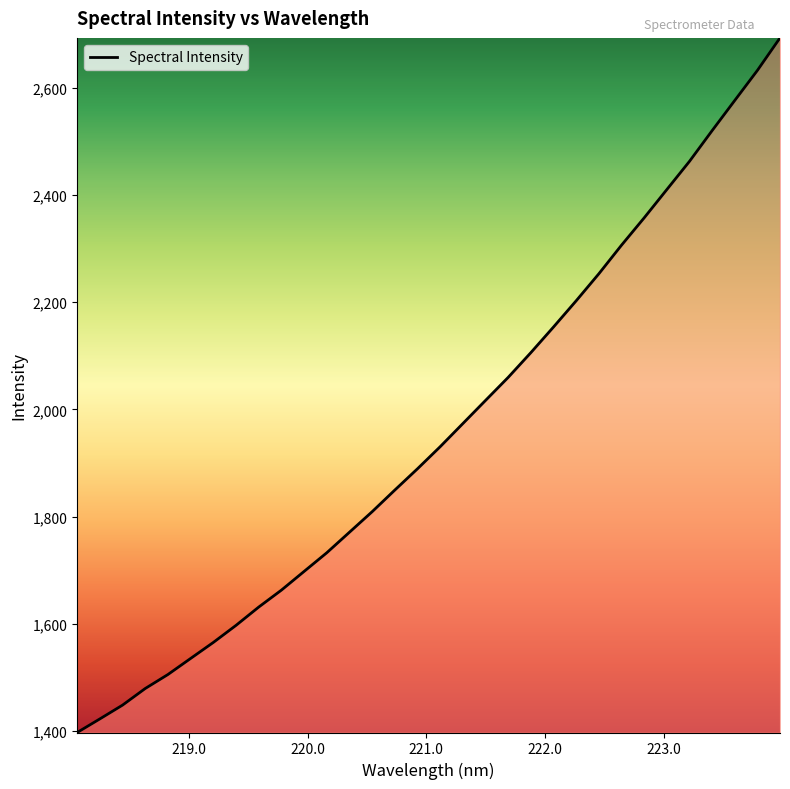

What is the minimum value shown in the chart?

1397.0